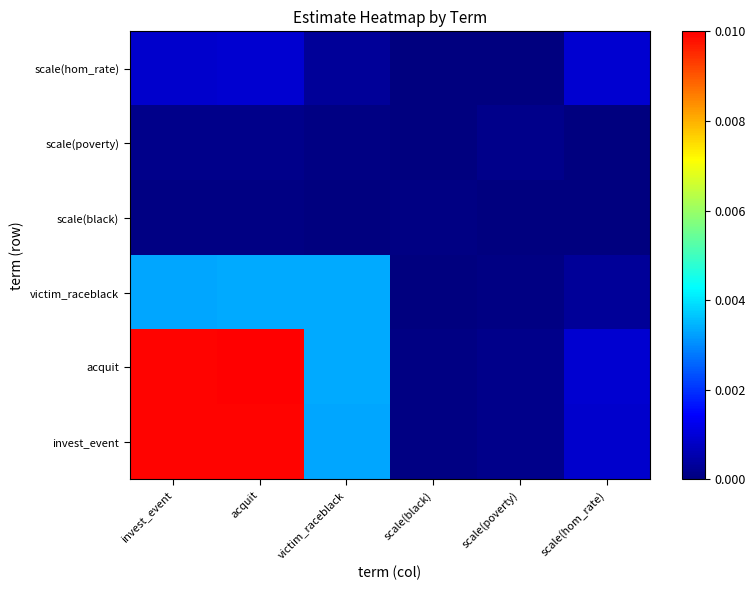

At which category does the chart reach its peak across all series?

acquit